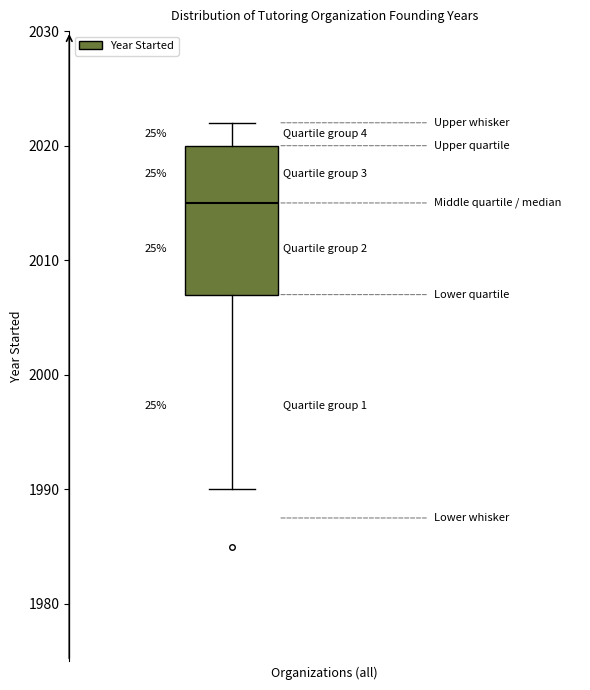

Where does the lower whisker of the box end on the y-axis? The values are not printed on the chart, so give them approximately, as read against the axis.

1990